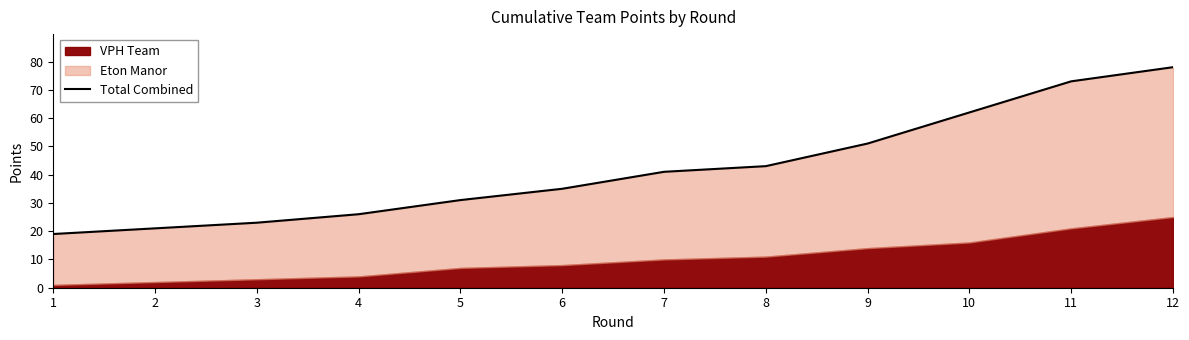

True or false: there are more than 1 points higher than both neighbors.

False